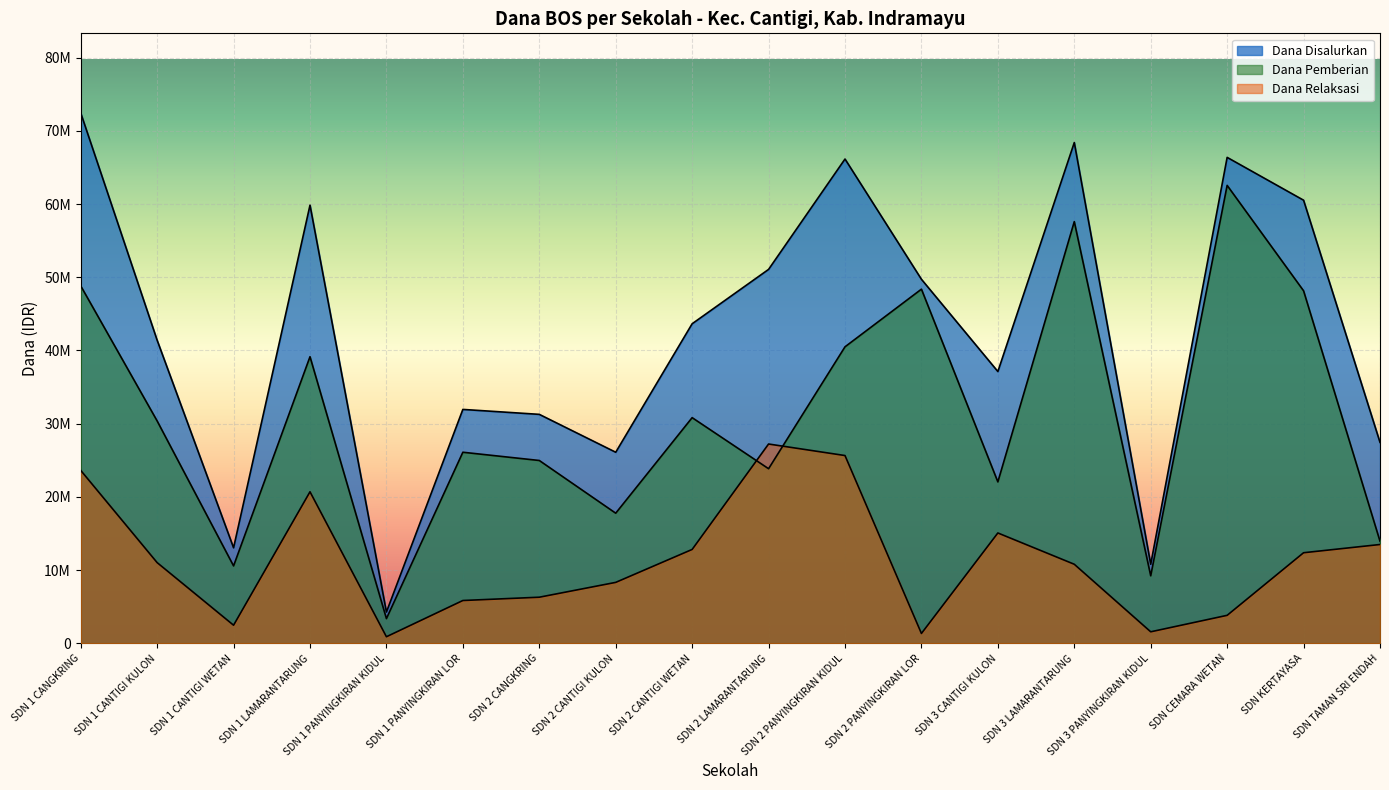

What position from the right is SDN 2 CANTIGI WETAN?

10